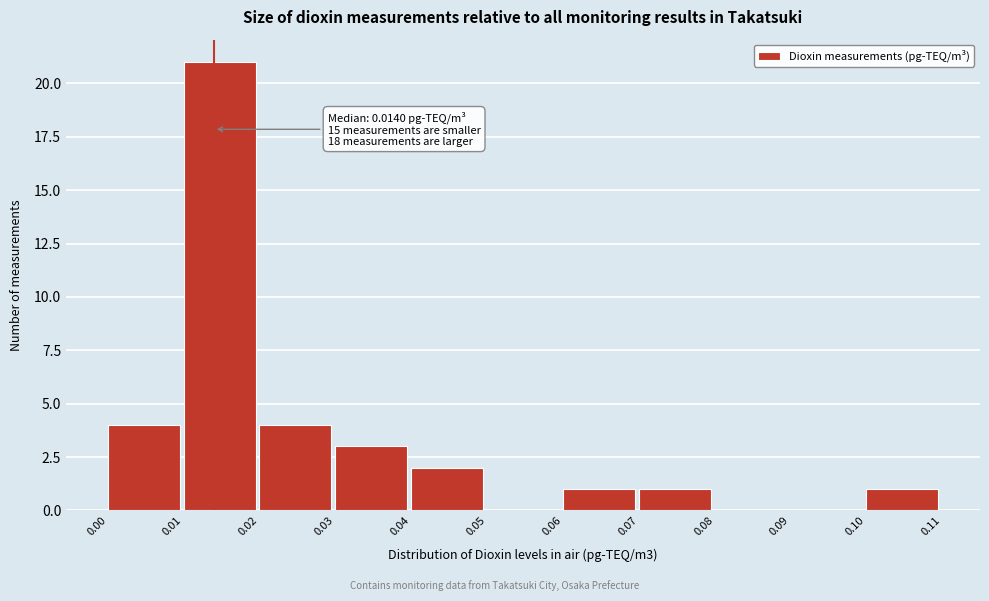

Over which range of the x-axis is the bar tallest?

0.01 to 0.02